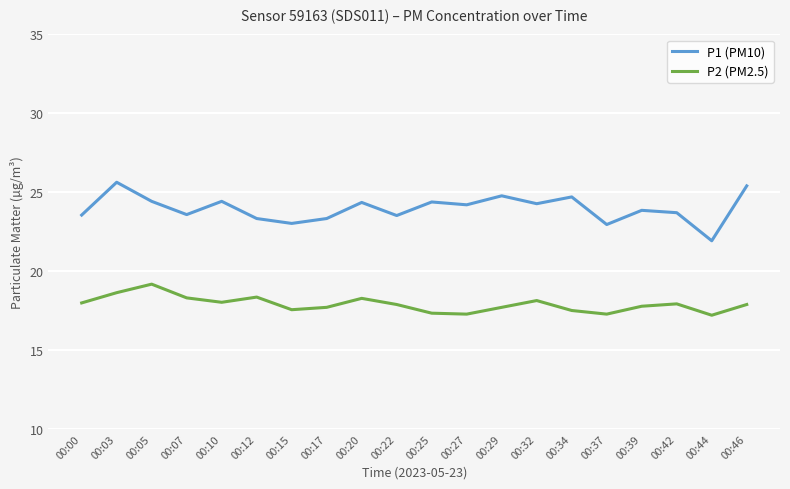

Does the chart display data point markers on the line(s)?

No